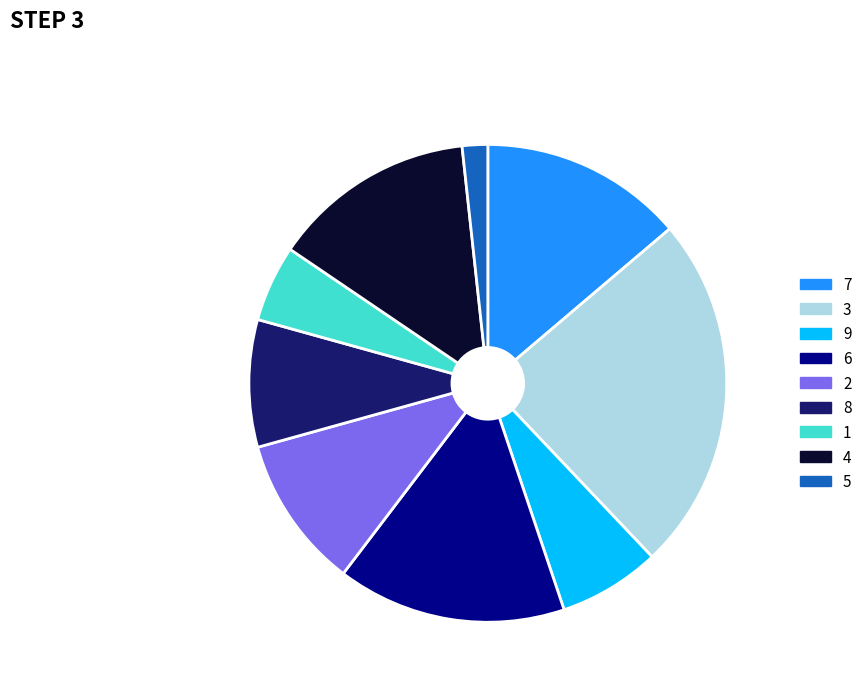

True or false: 5 accounts for 11% of the total.

False